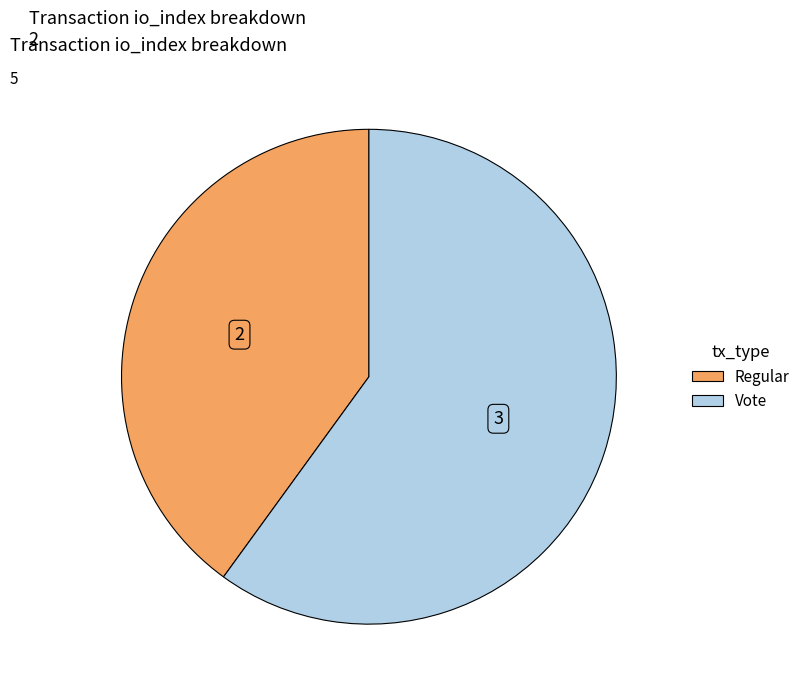

Is there any slice that represents more than half of the pie?

Yes